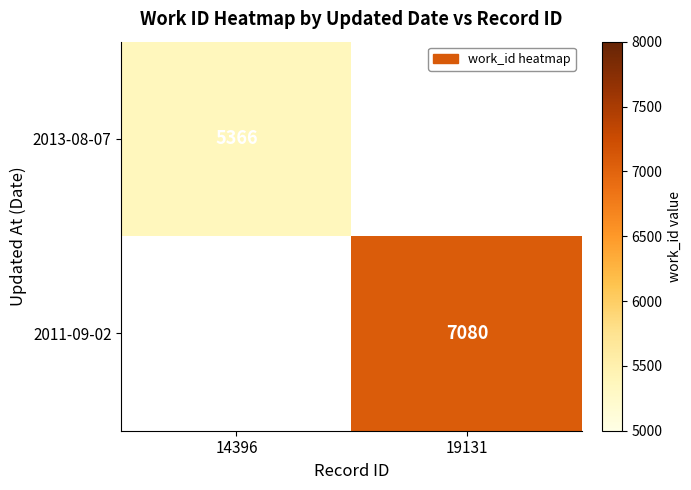

How many distinct data groups are displayed?

2